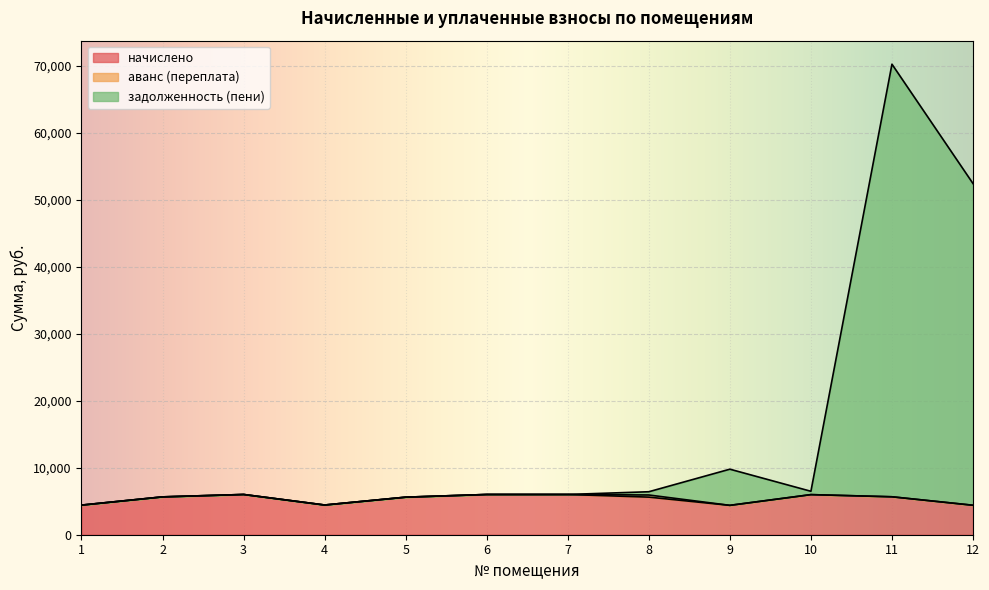

Between 8 and 9, which series saw the biggest shift?

задолженность (пени)